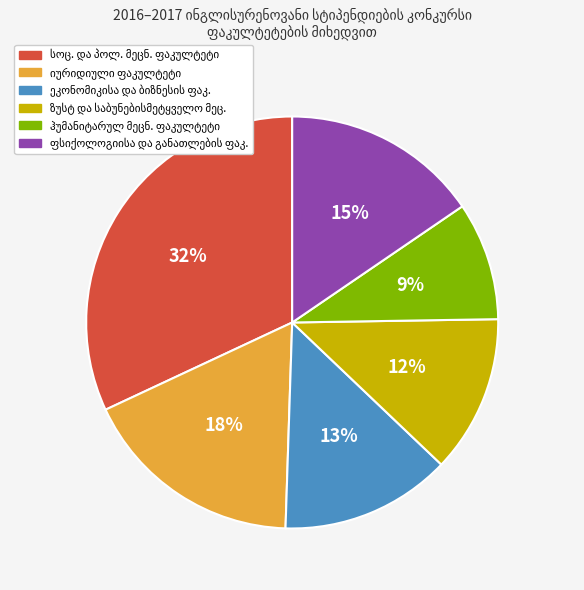

To the nearest percent, what is the average slice percentage?

17%